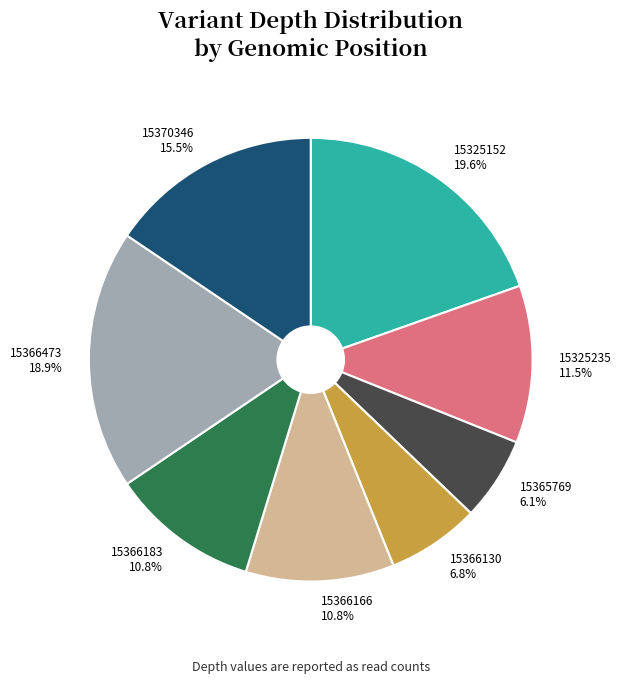

Count the number of slices in the pie.

8